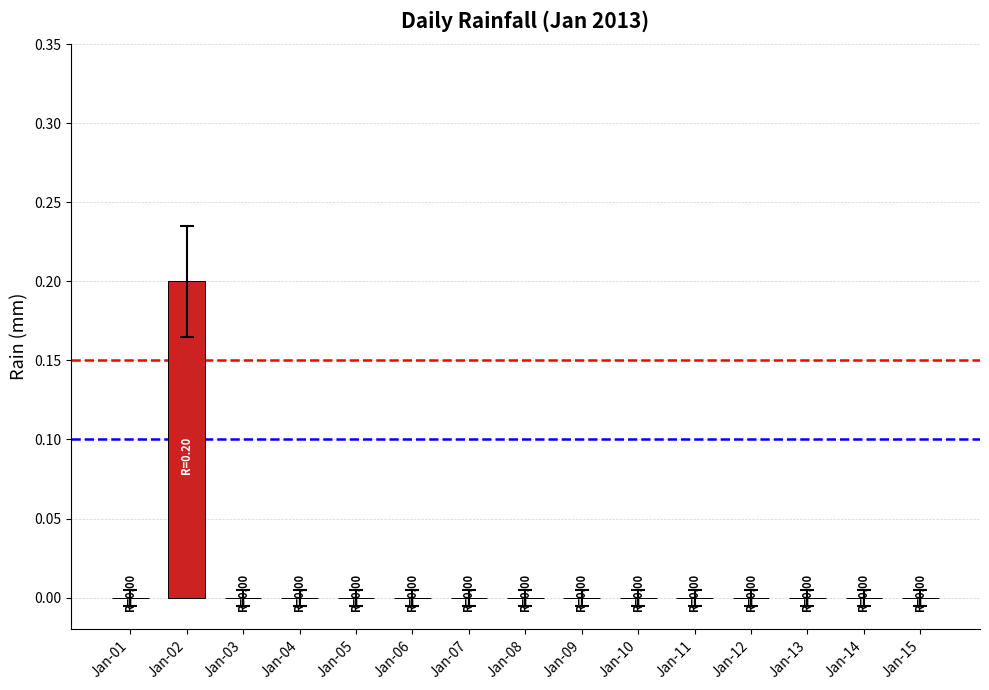

What is the approximate value at Jan-02?

0.2